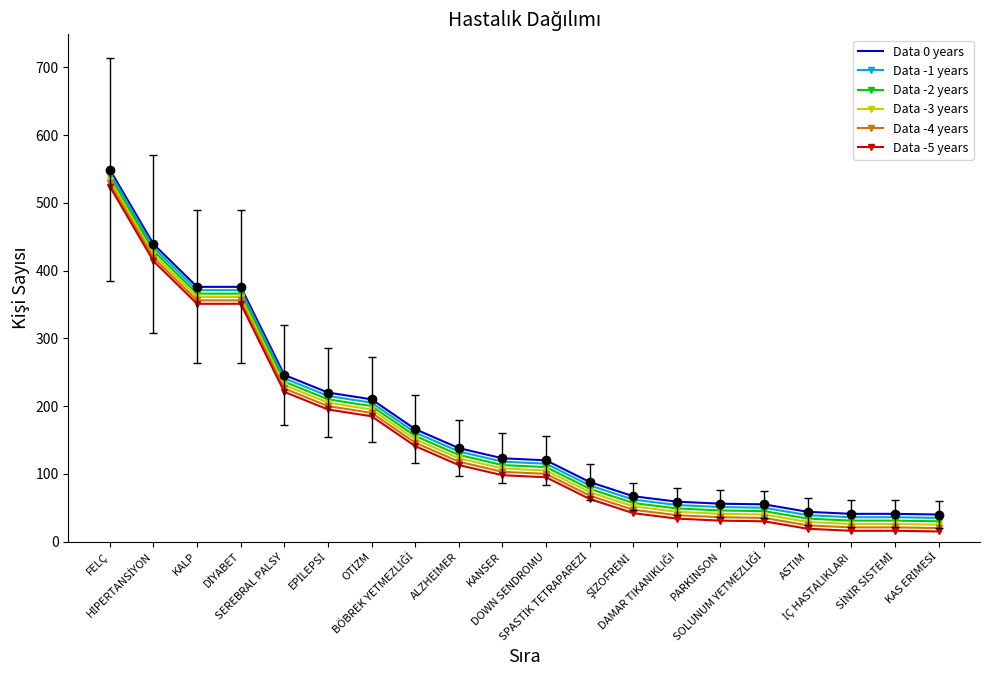

What is the smallest value displayed?

15